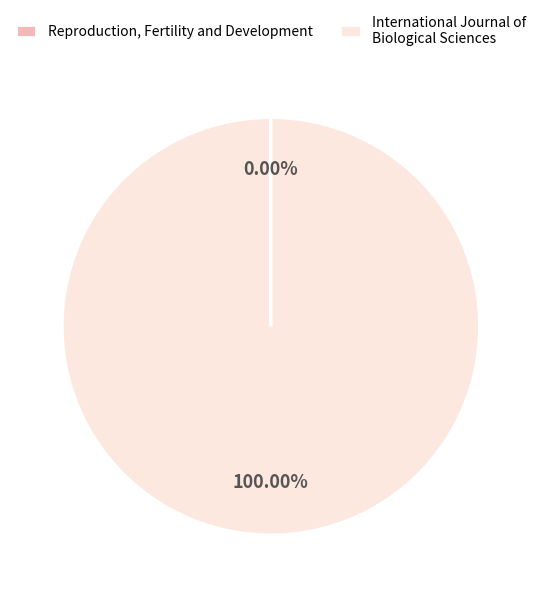

Is International Journal of Biological Sciences the majority of the pie?

Yes